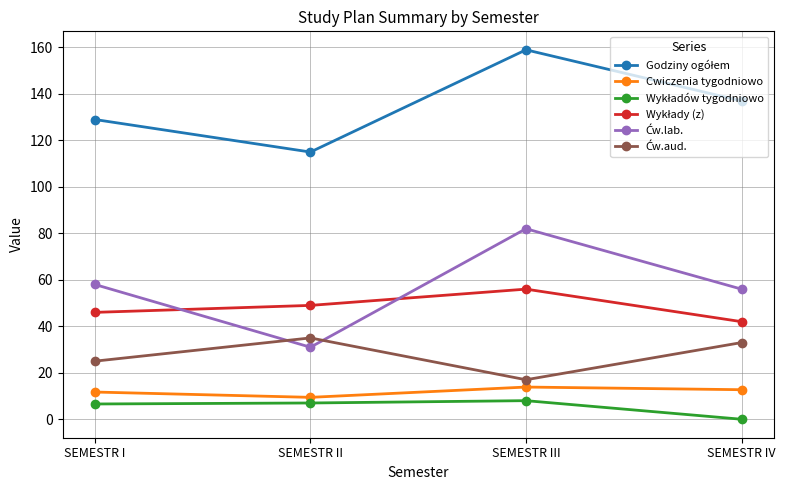

What is the maximum value shown in the chart?

159.0